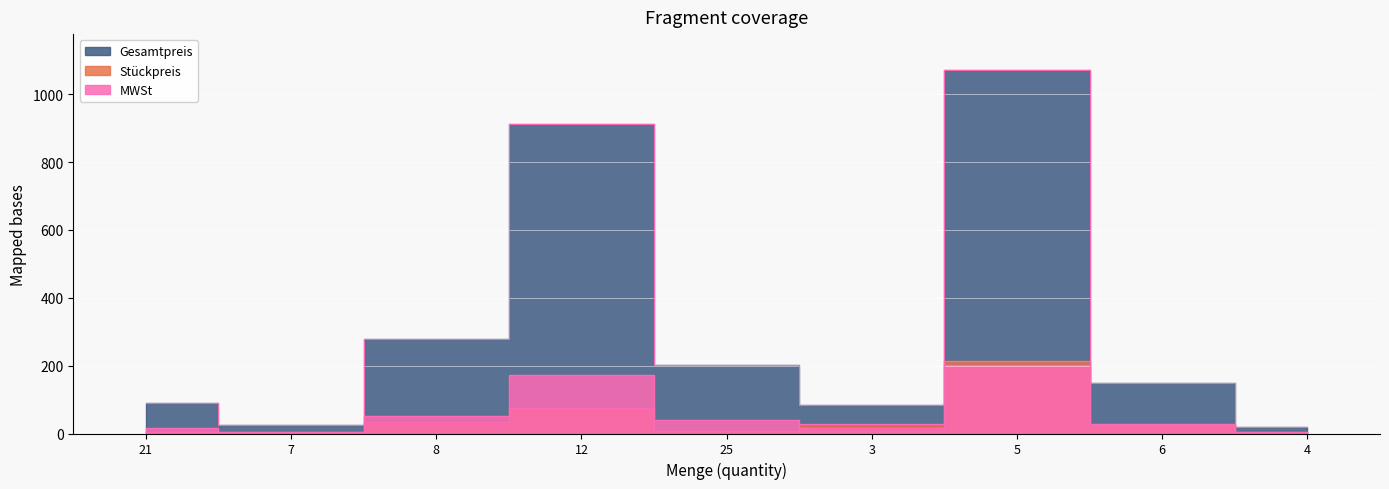

What are all the series names shown in the legend?

Stückpreis, Gesamtpreis, MWSt